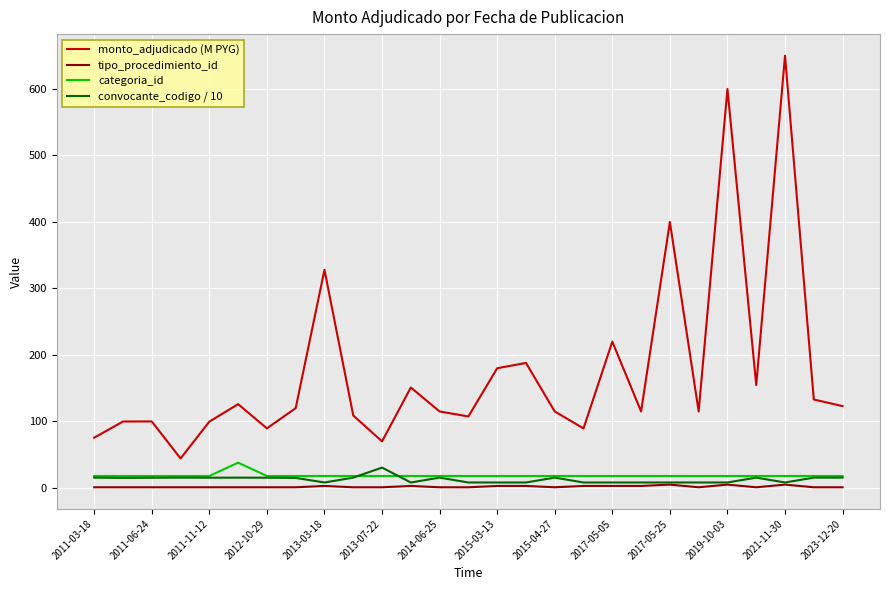

What is the lowest value of the monto_adjudicado (M PYG) series?

44.3